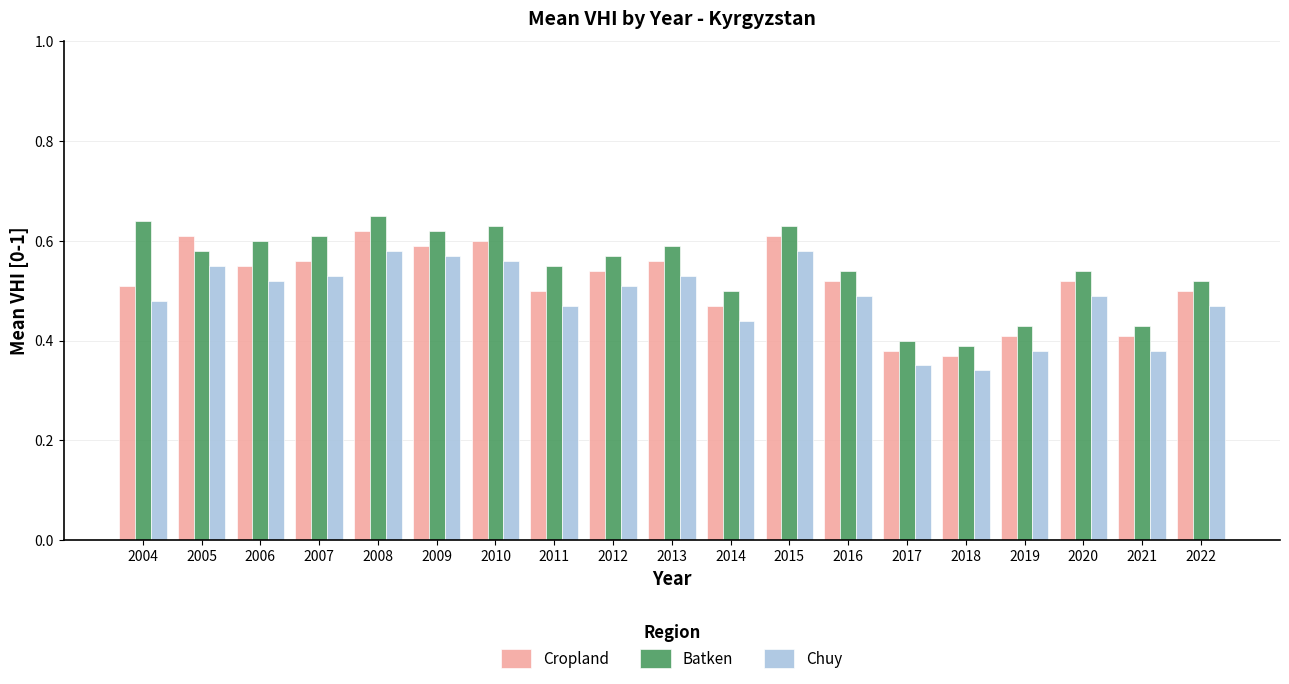

Are the bars grouped side by side (vs. stacked)?

Yes